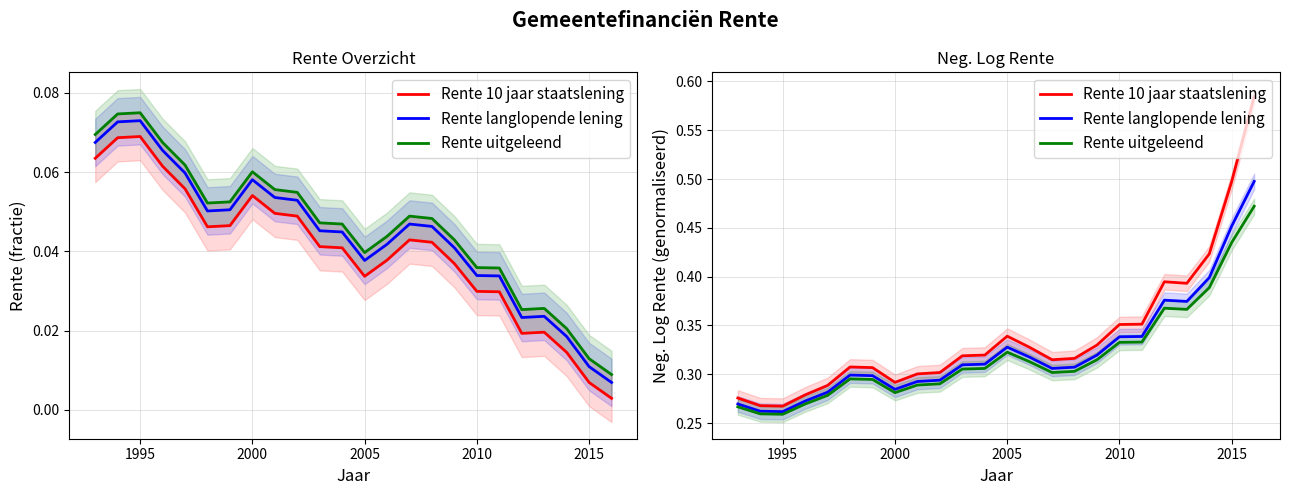

True or false: Rente uitgeleend and Rente 10 jaar staatslening intersect in this chart.

False